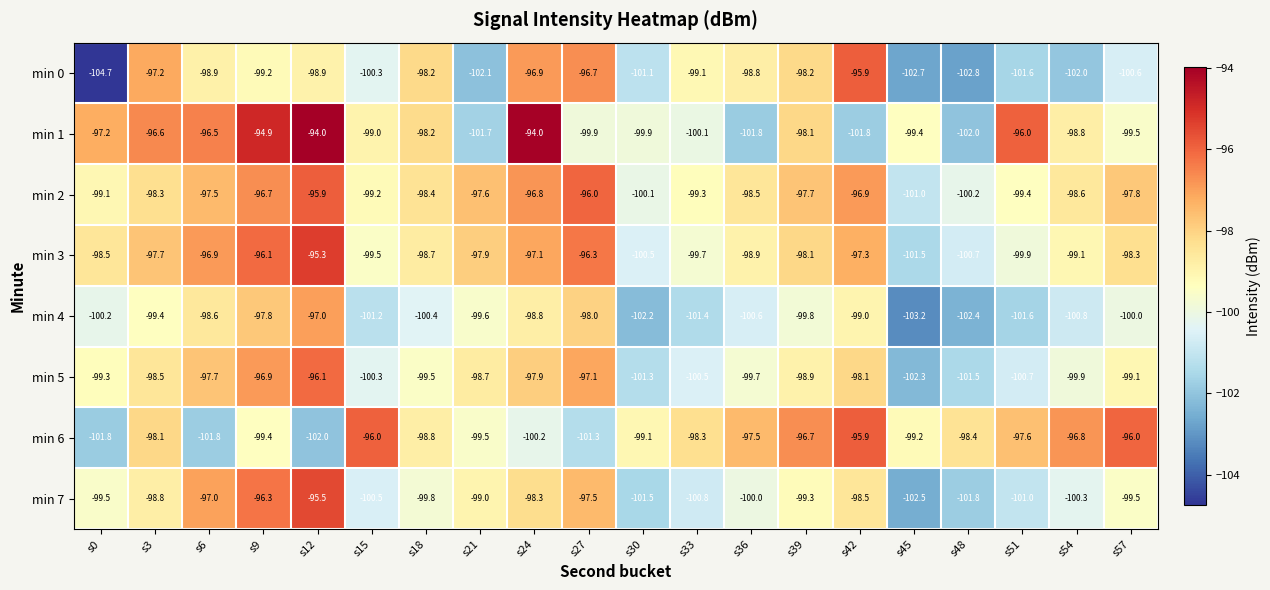

Read the min 7 value at s15.

-100.5